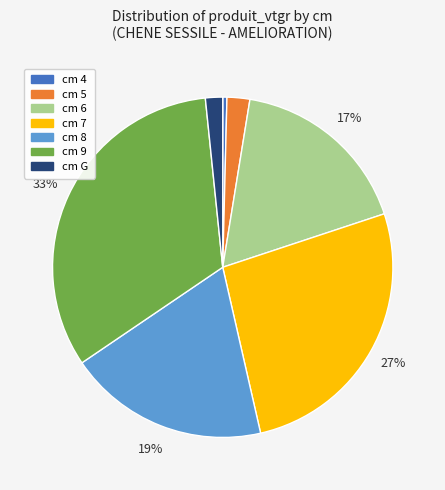

Which category has the smallest portion of the pie?

cm 4